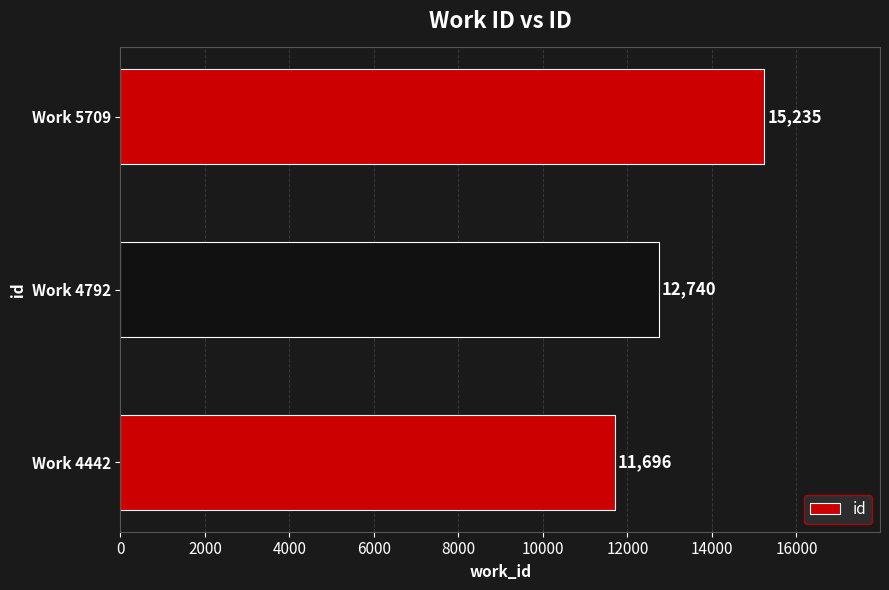

The chart shows a value of 8746 at Work 5709. True or false?

False